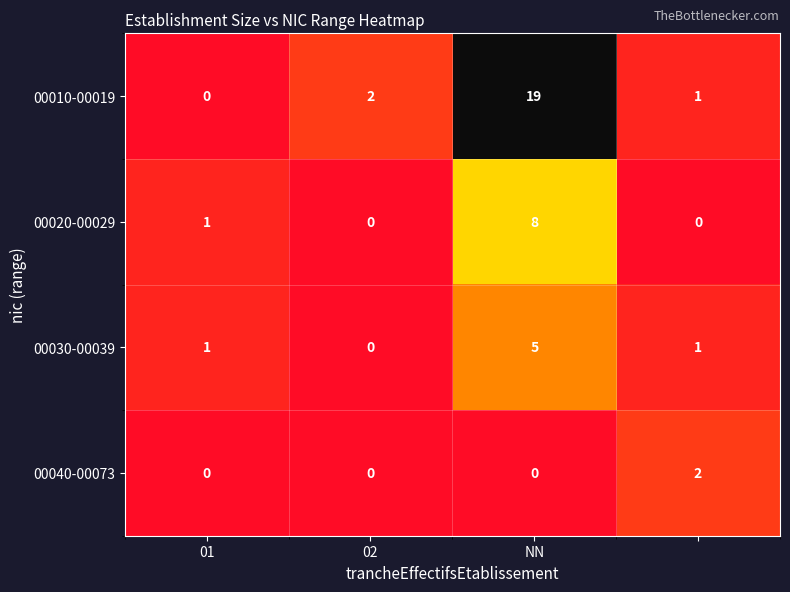

How many series are shown in this chart?

4